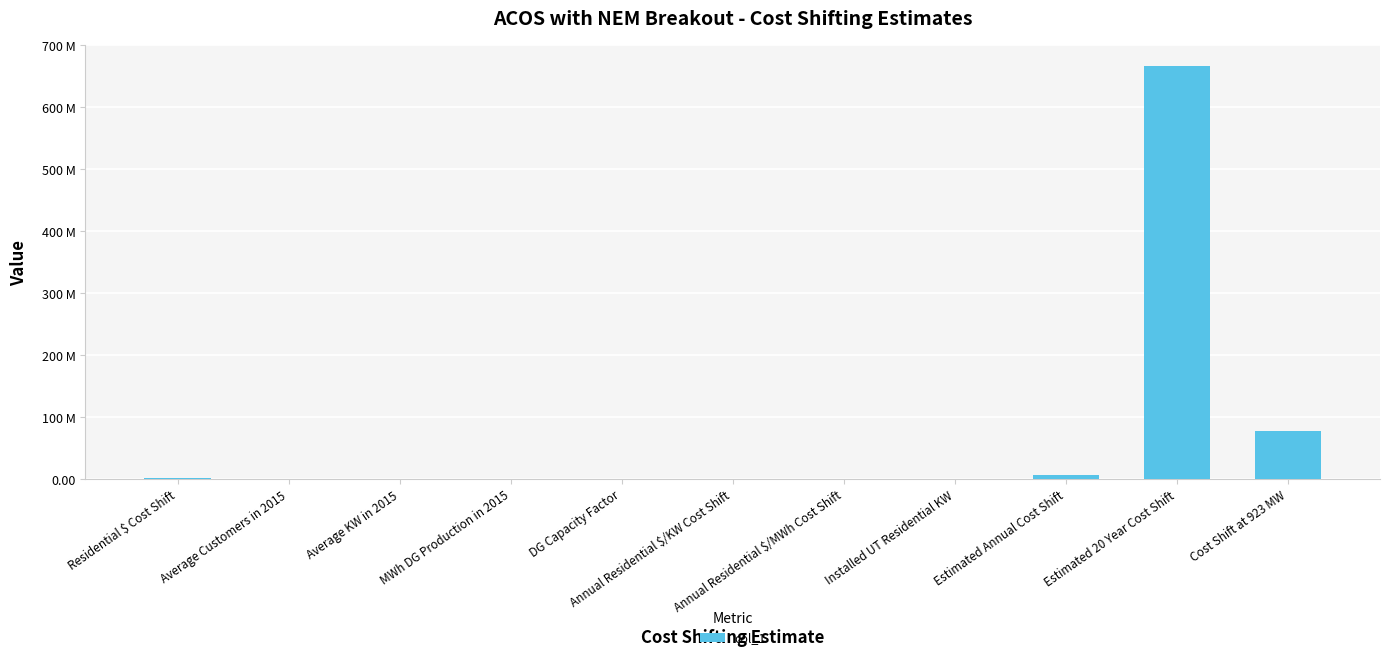

Are the bars horizontal?

No